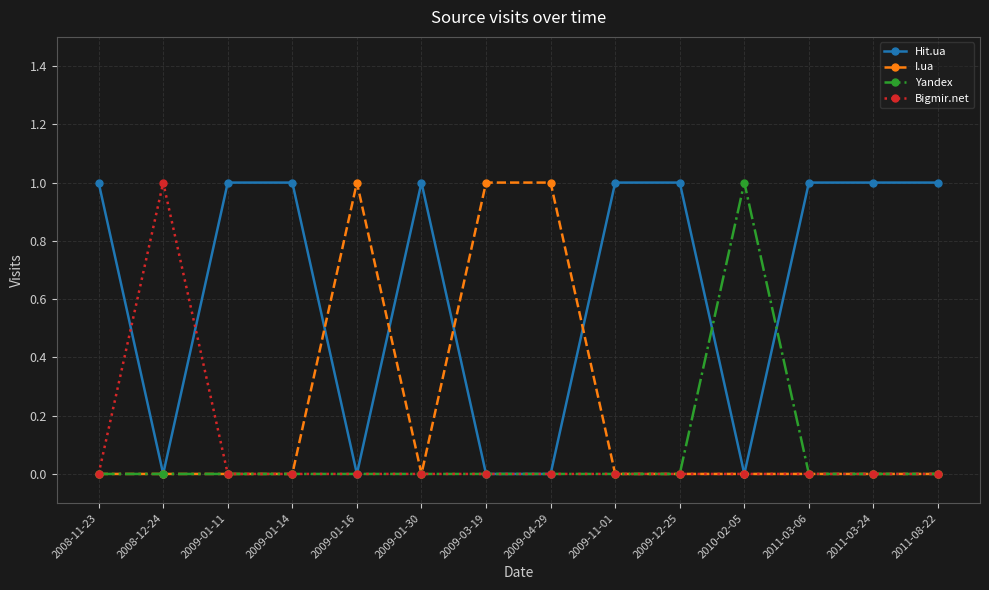

Which category has the highest value in the Bigmir.net series?

2008-12-24